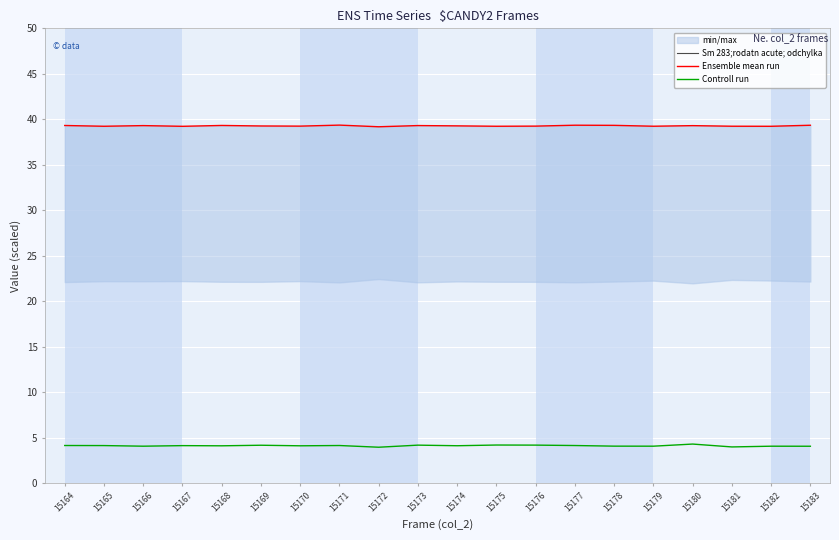

At how many categories does at least one series exceed 52?

20